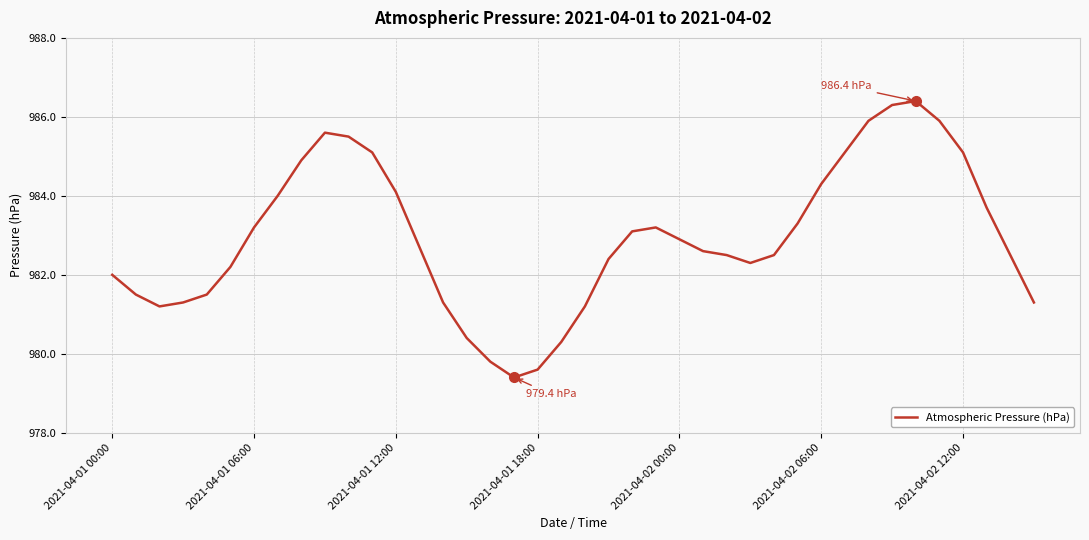

What is the difference between the maximum and minimum values?

7.0